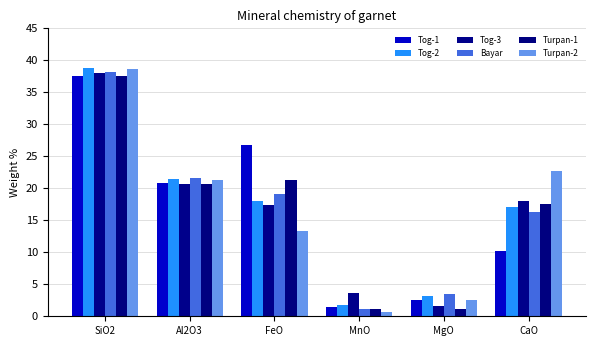

How many series are shown in this chart?

6